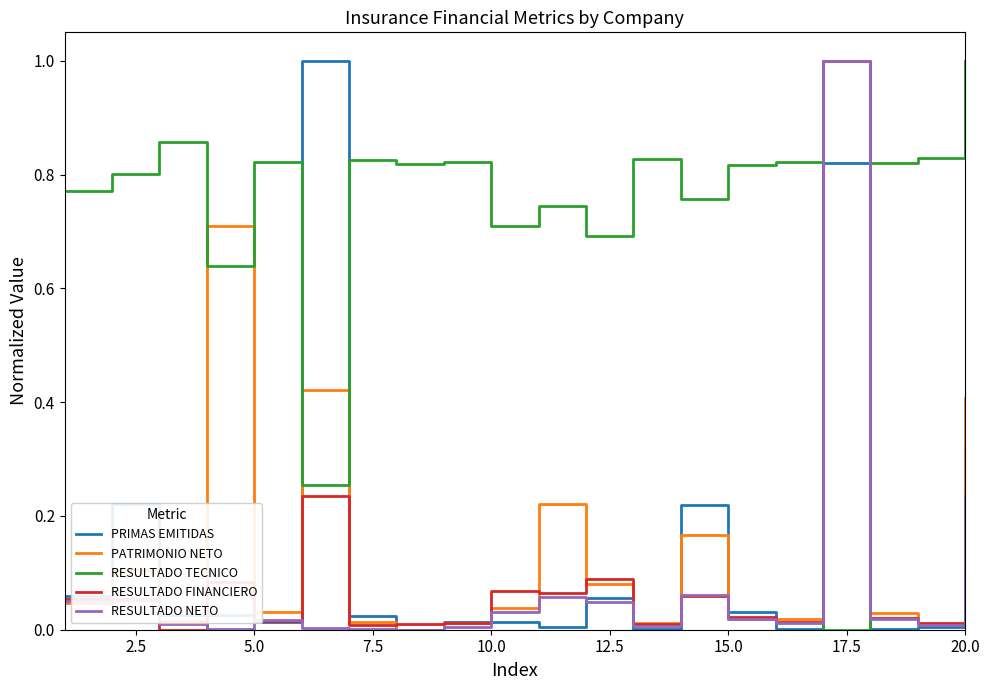

After their last crossing, which series has the higher values: PATRIMONIO NETO or RESULTADO TECNICO?

RESULTADO TECNICO